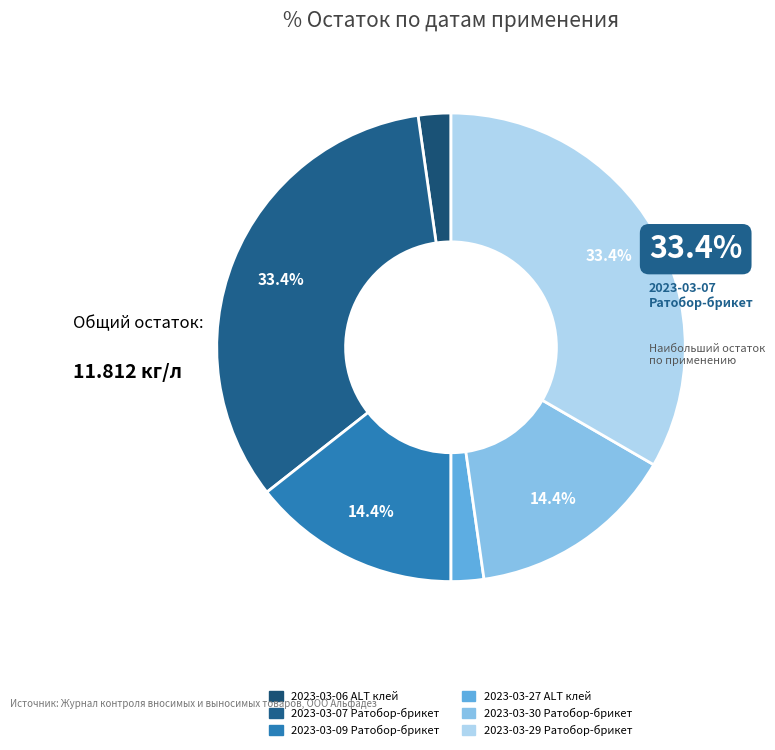

Which category has the smallest portion of the pie?

2023-03-06 ALT клей